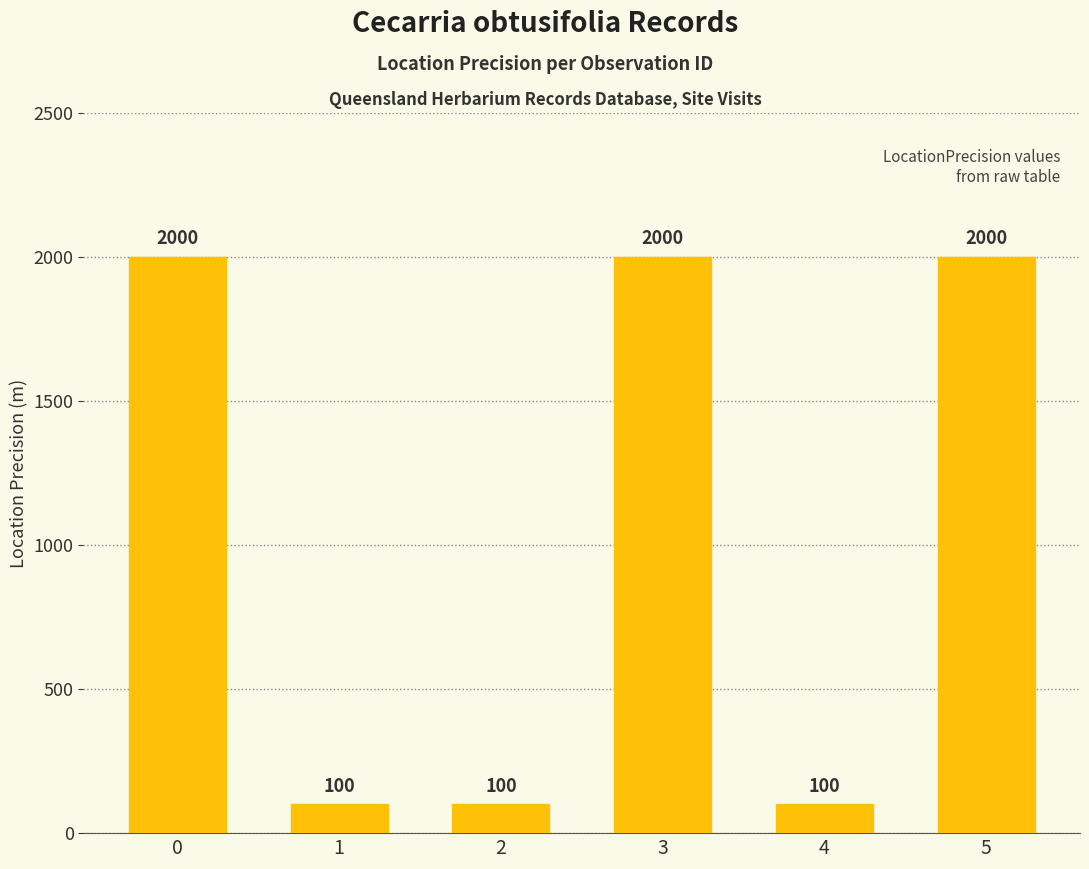

What is the value of the 6th bar from the left?

2000